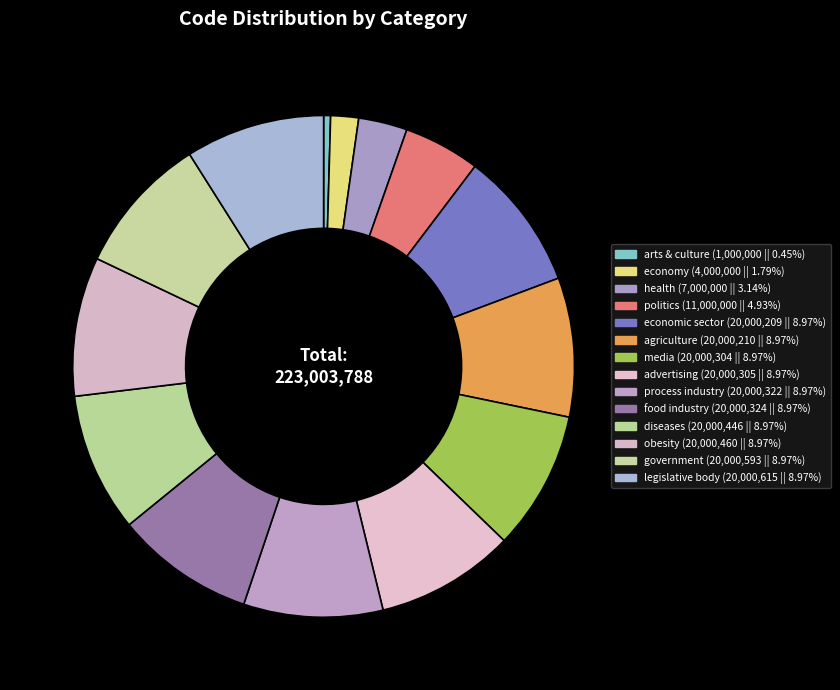

How many slices are in this pie chart?

14